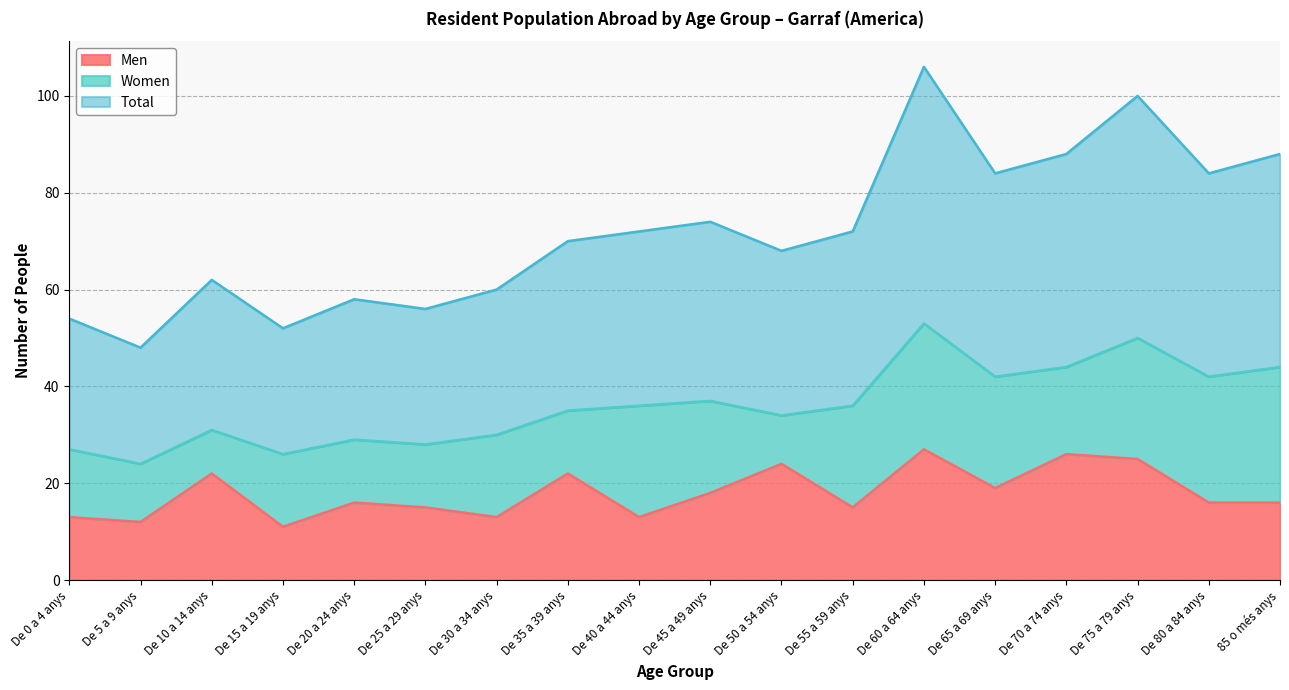

What is the label of the 11th point from the right?

De 35 a 39 anys